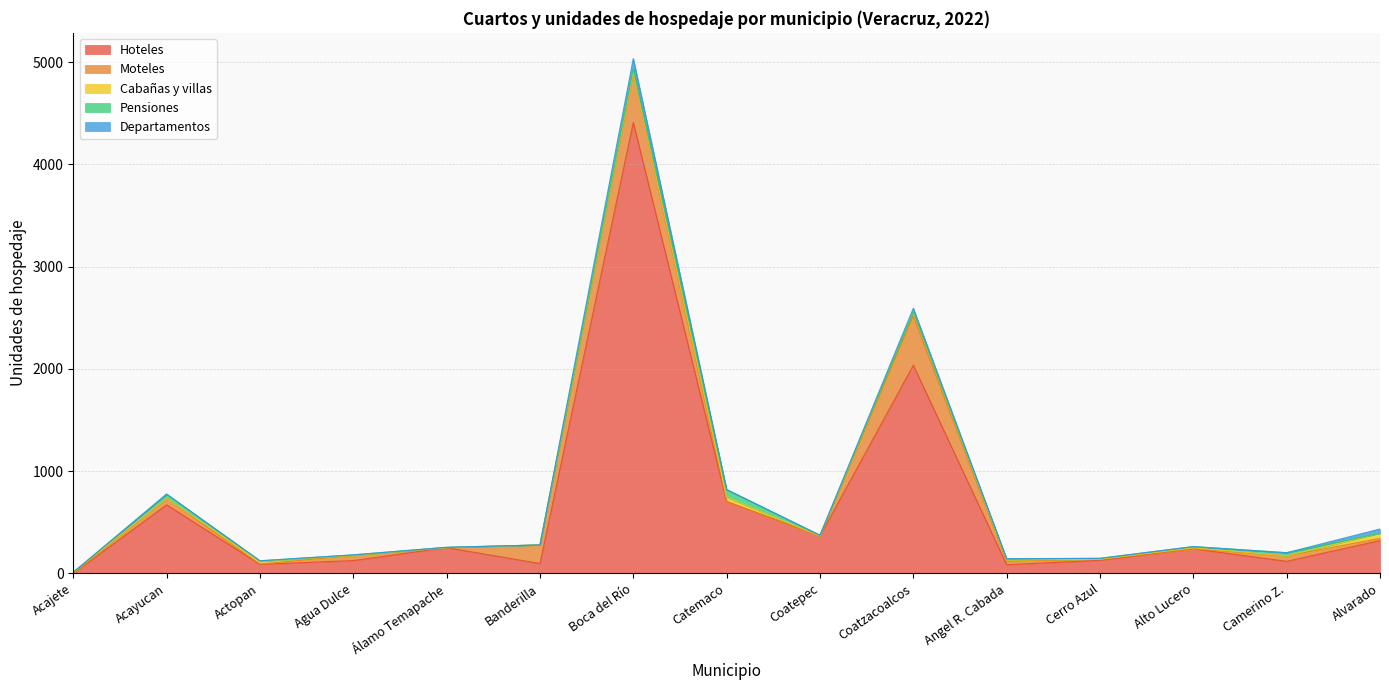

At which label does Pensiones first exceed 8?

Acayucan